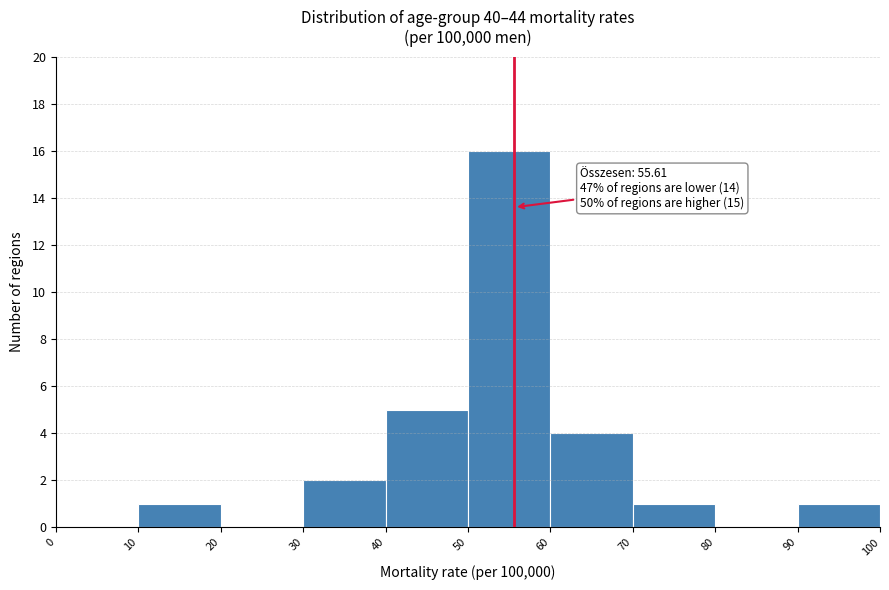

Over which range of the x-axis is the bar tallest?

50 to 60